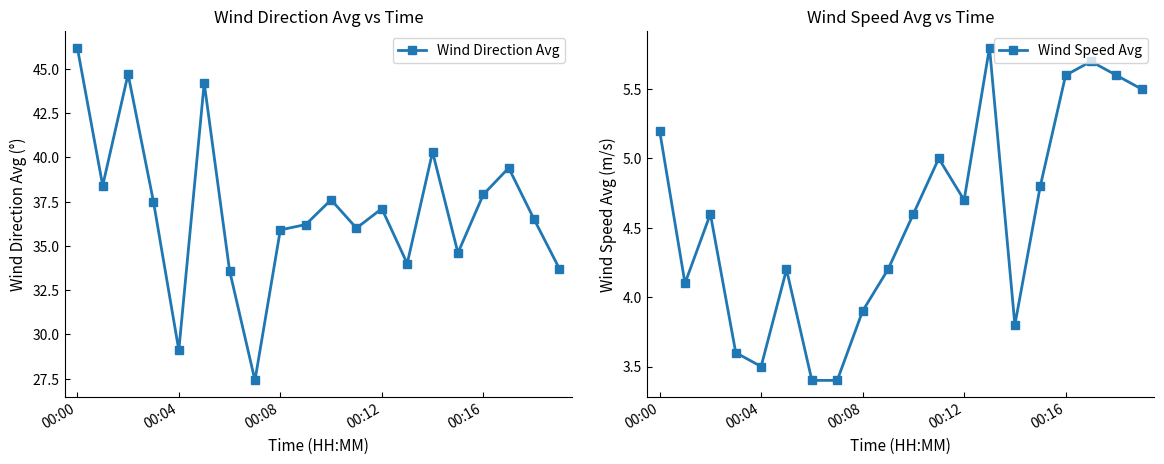

Count the number of data series in this chart.

2